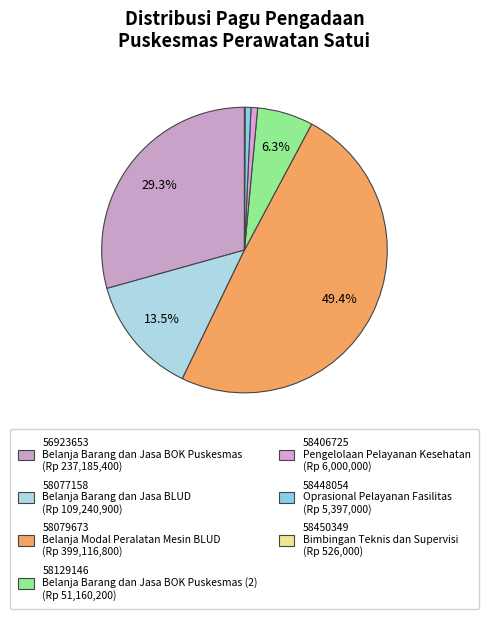

To the nearest percent, what is the difference between the 56923653 and 58448054 slice percentages?

29%